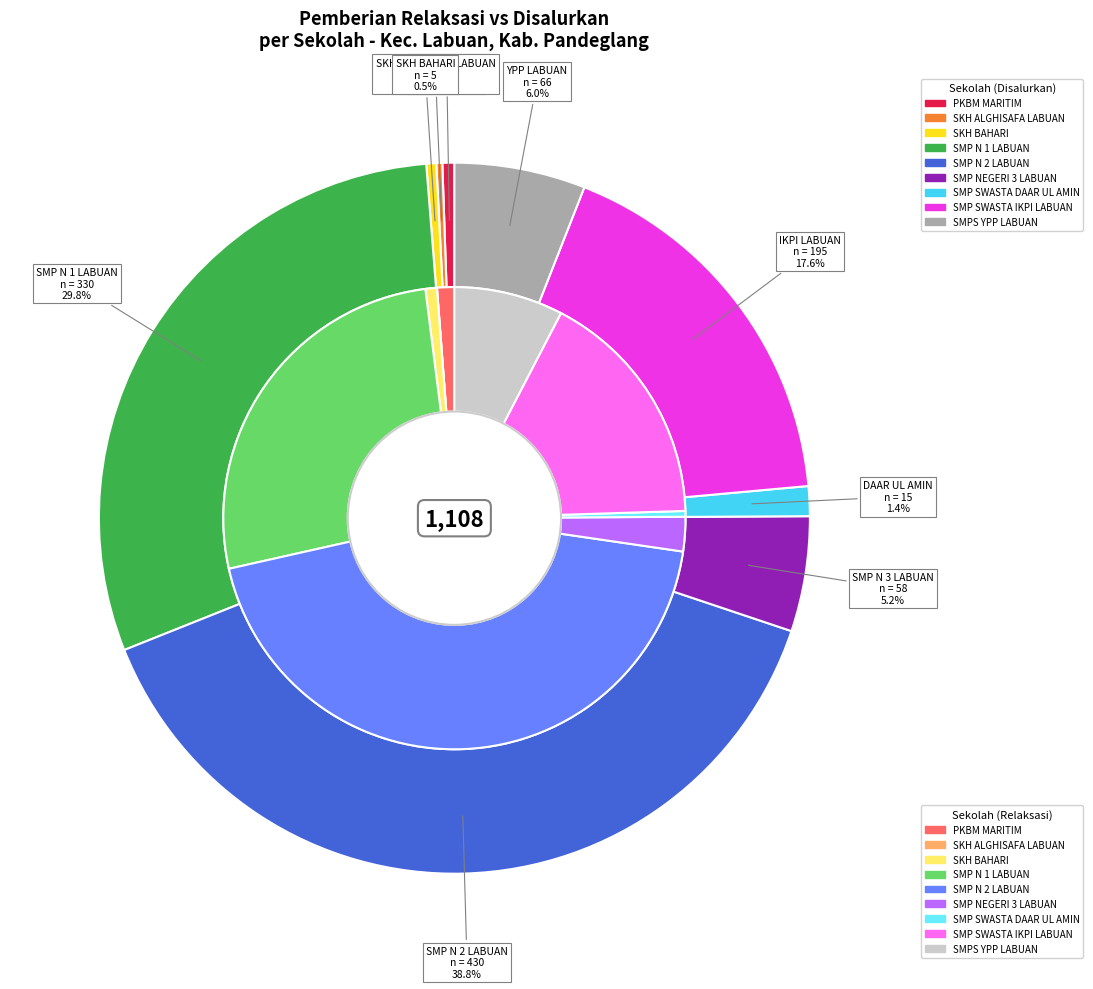

What percentage do 5 and 6 together represent?

2.8%